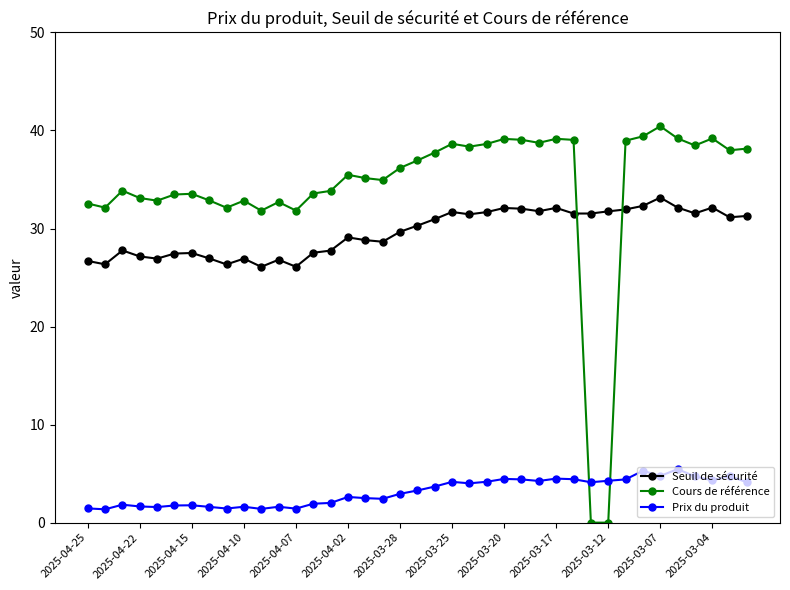

At how many categories does at least one series exceed 13?

39